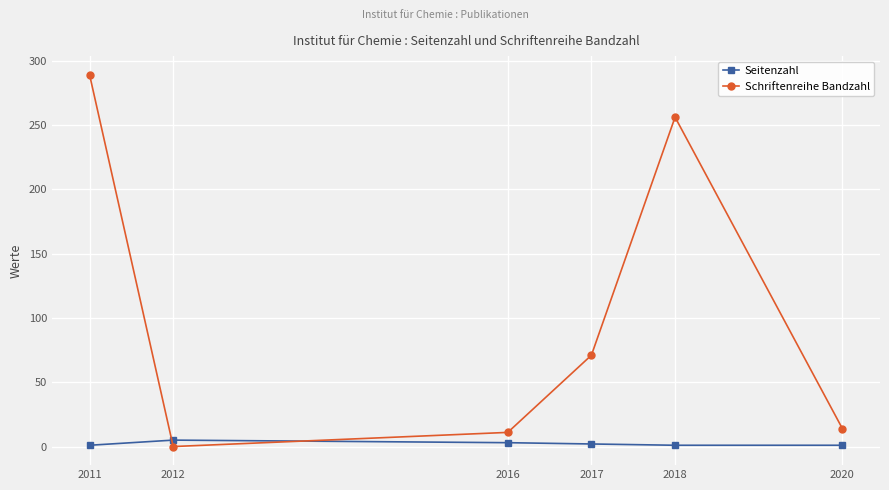

How many times do Seitenzahl and Schriftenreihe Bandzahl cross each other?

2